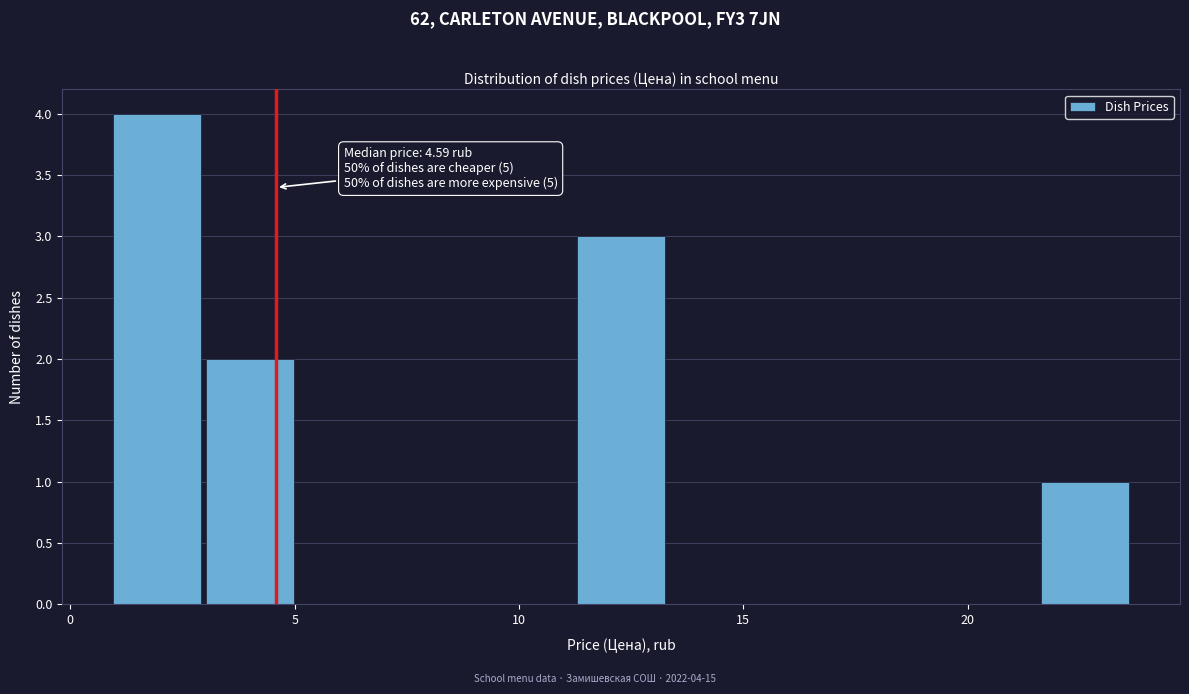

Over which range of the x-axis is the bar tallest?

1.0 to 3.0